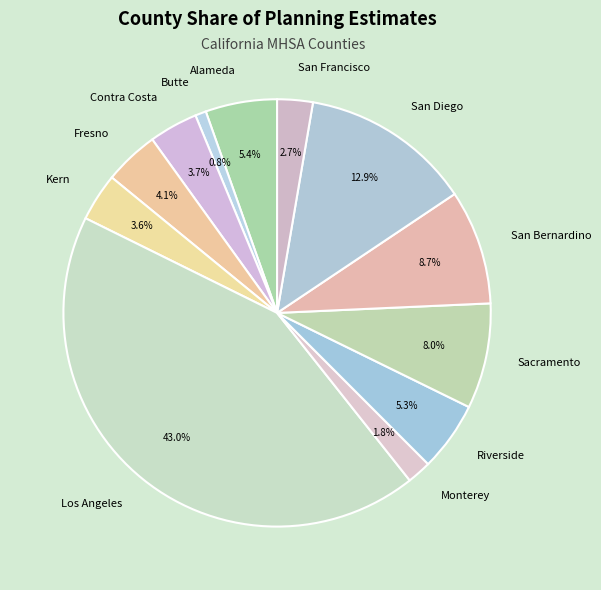

Does any single category account for the majority?

No